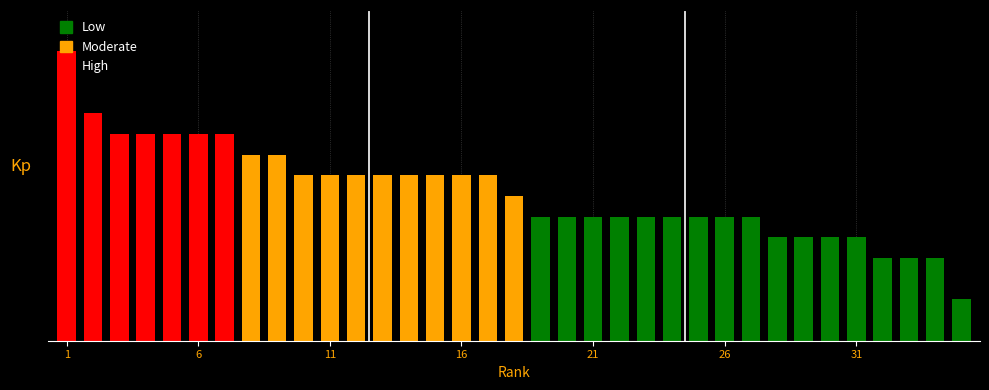

What is the maximum value for High (Kp ≥ 10)?

14